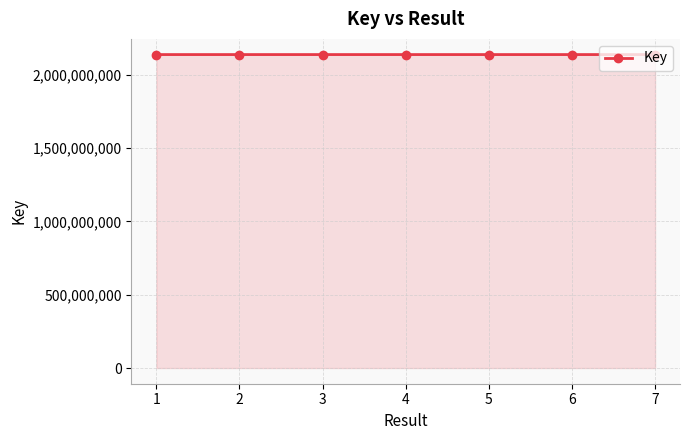

How many categories are shown in the chart?

7